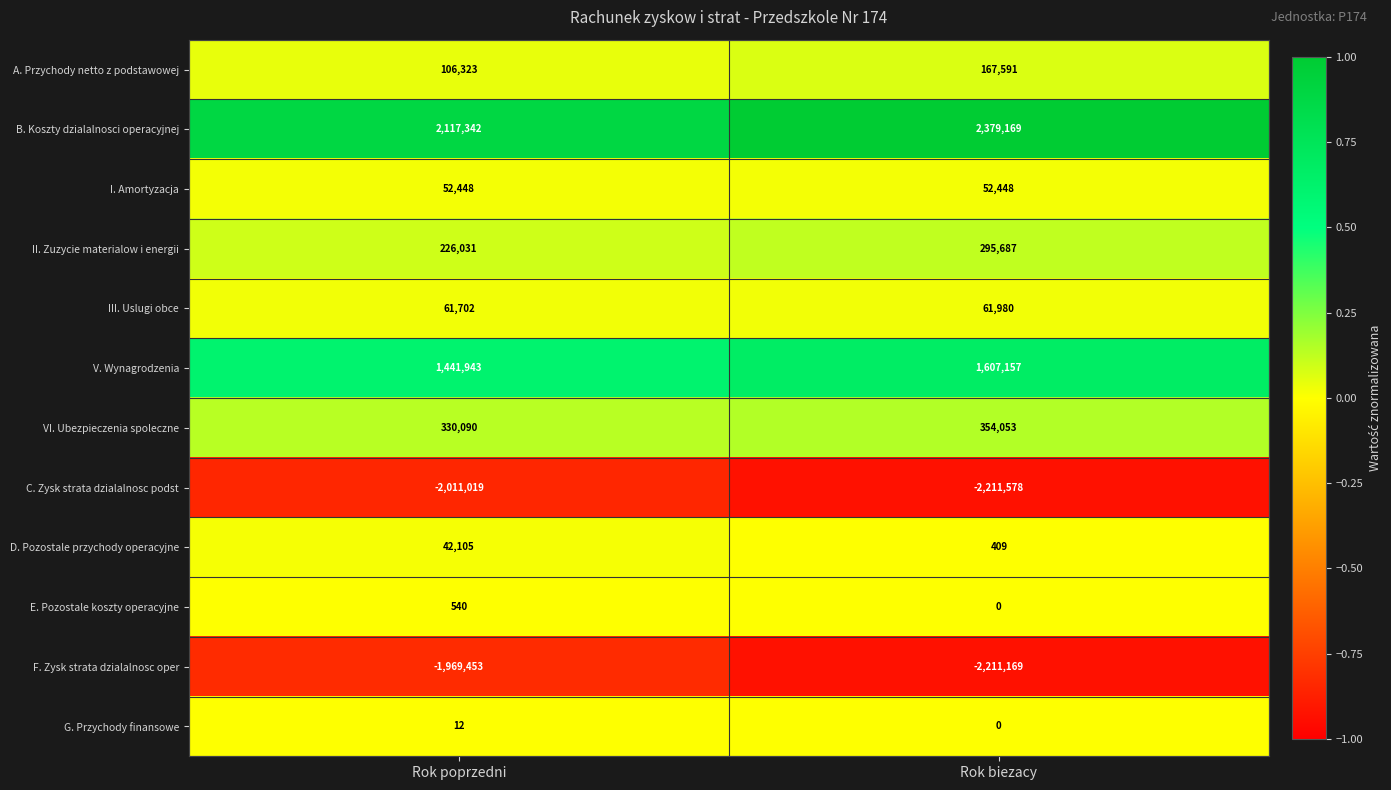

How many series are shown in this chart?

12